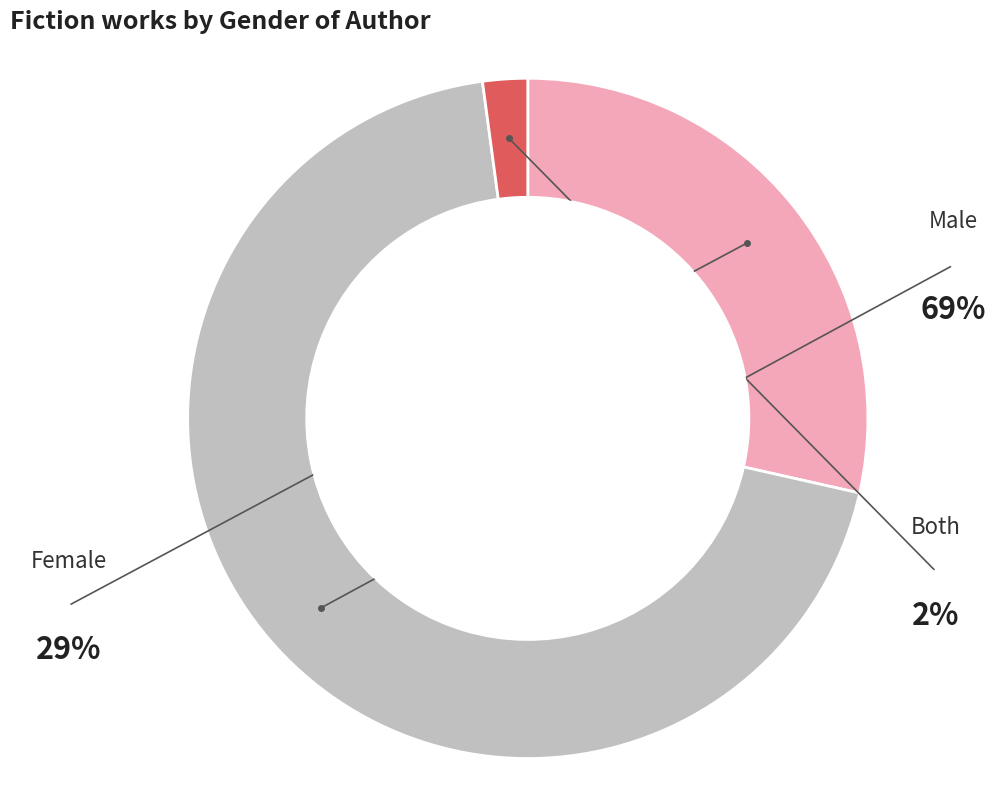

What is the ratio of the value at Male to the value at Both?

32.6